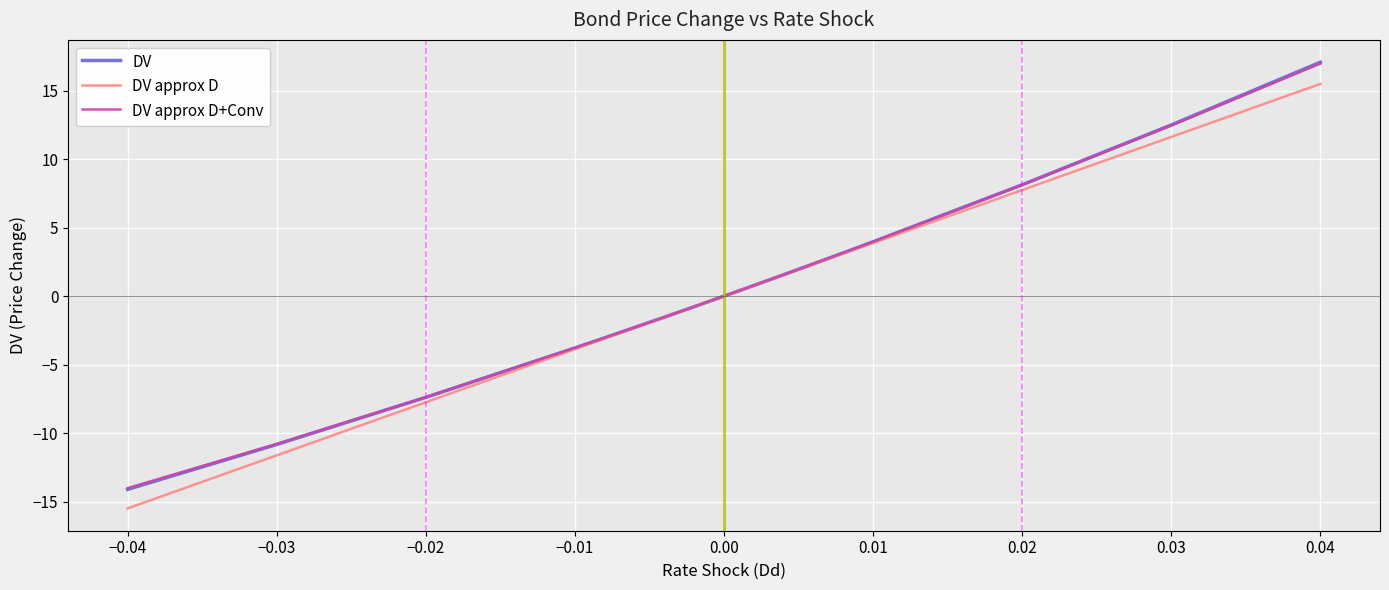

What is the lowest value of the DV series?

-14.1